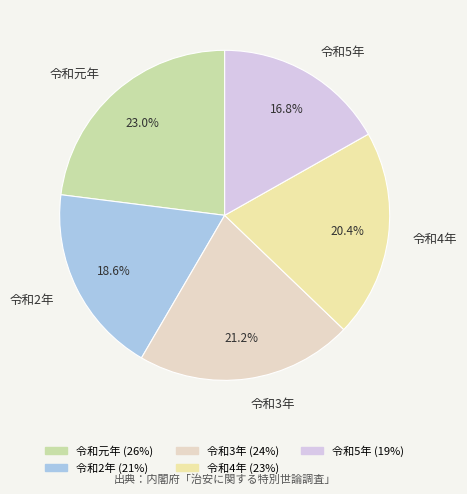

Combined, do 令和4年 and 令和元年 account for over 50%?

No